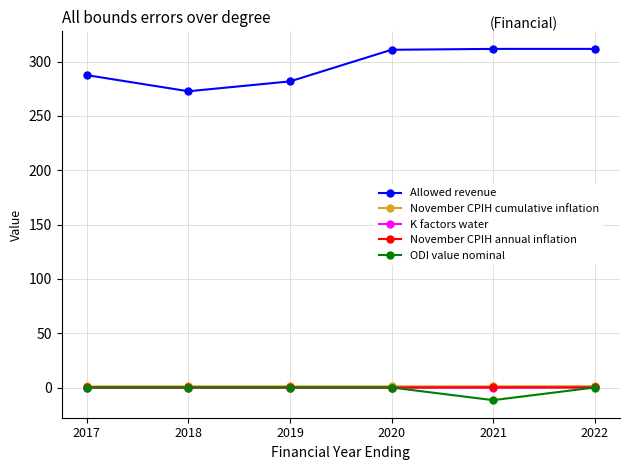

Which series has the largest range (max minus min)?

Allowed revenue